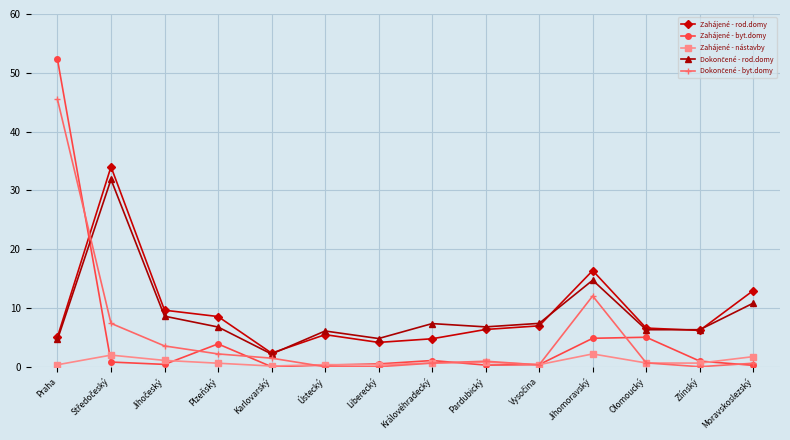

Count the number of data series in this chart.

5